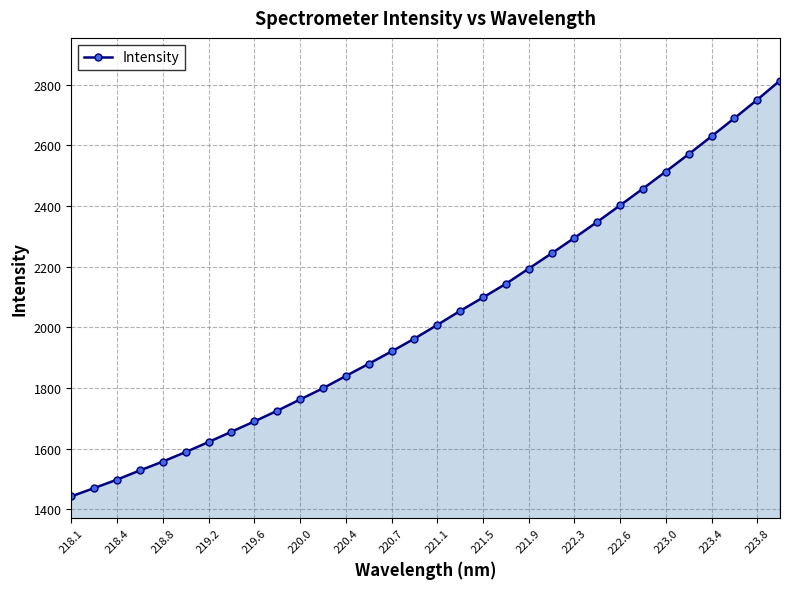

True or false: the data has more than 1 interior local peaks.

False